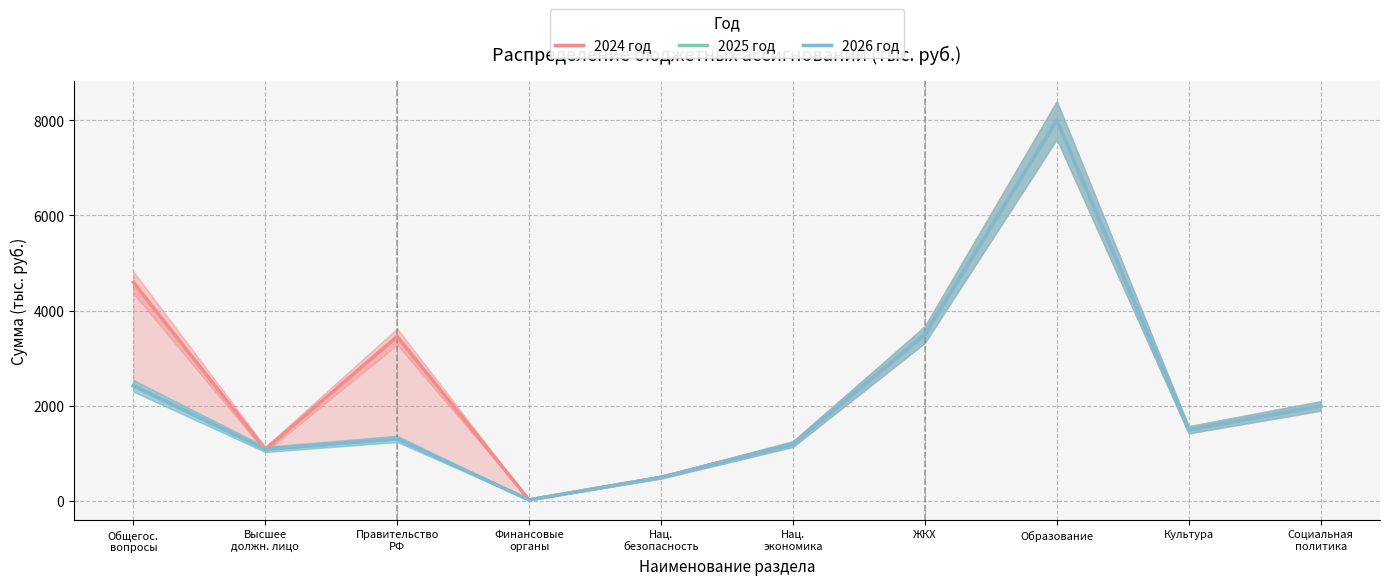

What is the difference between the second highest and minimum values in the 2025 год series?

3473.0